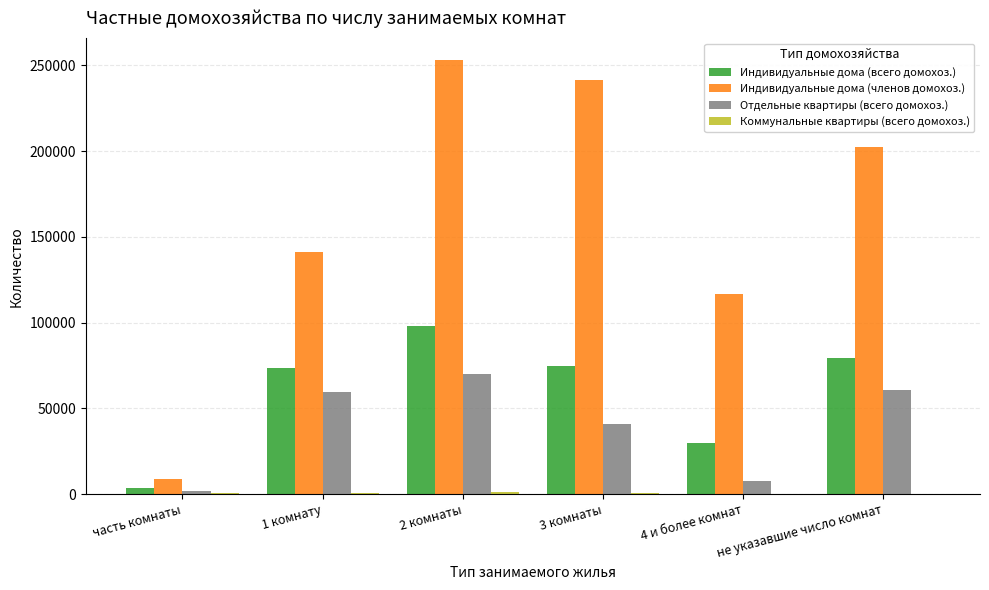

Is the value of Отдельные квартиры (всего домохоз.) at 4 и более комнат greater than the value of Индивидуальные дома (всего домохоз.) at 3 комнаты?

No